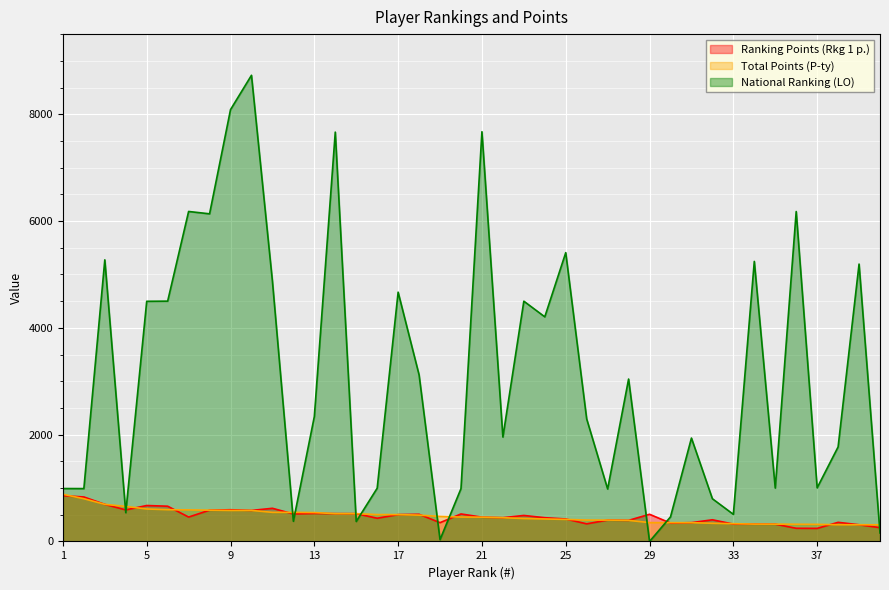

Reading left to right, transcribe all the data shown in this chart.

Ranking Points (Rkg 1 p.): 858	833	695	591	673	660	457	586	594	581	621	515	525	521	521	435	503	509	352	515	455	445	487	445	421	330	400	395	509	344	352	406	325	325	324	247	245	358	313	259
Total Points (P-ty): 884	800	695	656	608	595	591	586	581	581	545	545	541	521	521	503	503	493	469	457	455	445	429	421	413	401	400	395	353	352	352	340	333	325	324	322	320	313	313	312
National Ranking (LO): 991	990	5273	539	4497	4500	6179	6135	8086	8729	4873	378	2338	7665	374	997	4668	3119	34	989	7672	1955	4499	4206	5408	2294	982	3041	0	460	1936	800	508	5244	1000	6178	1004	1770	5194	159